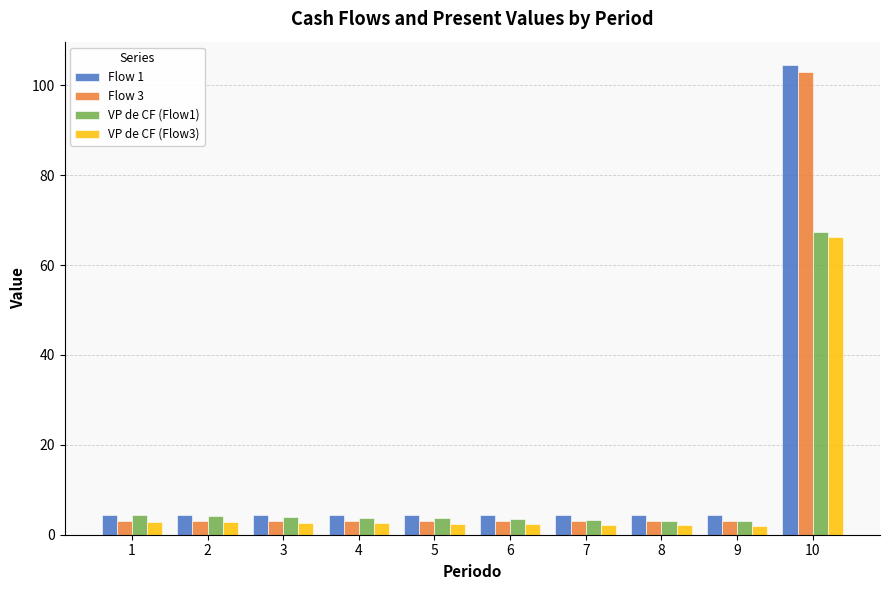

What is the value of the Flow 3 bar at the 1st from the left?

3.0